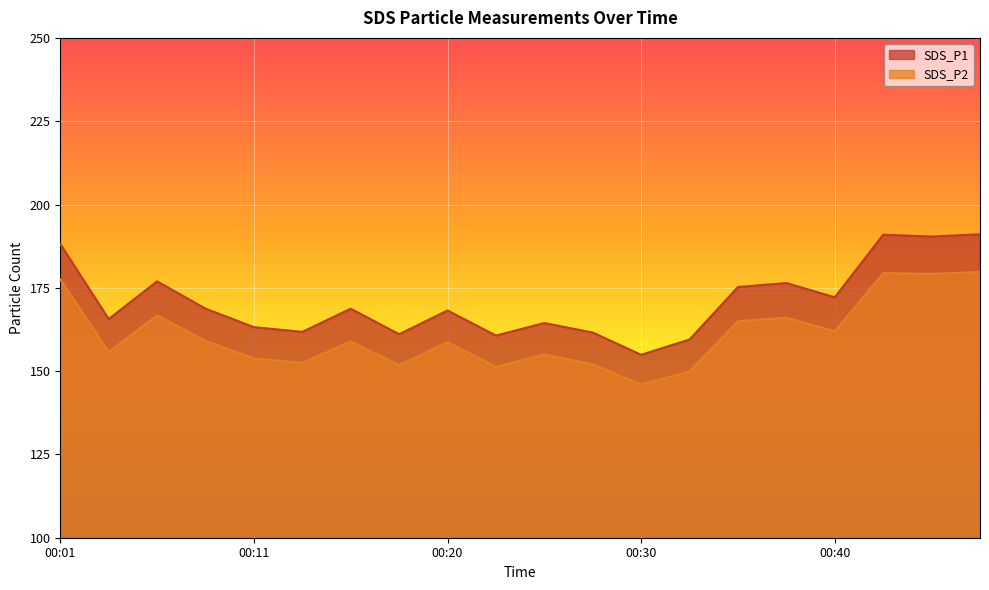

At how many categories does at least one series exceed 154?

20